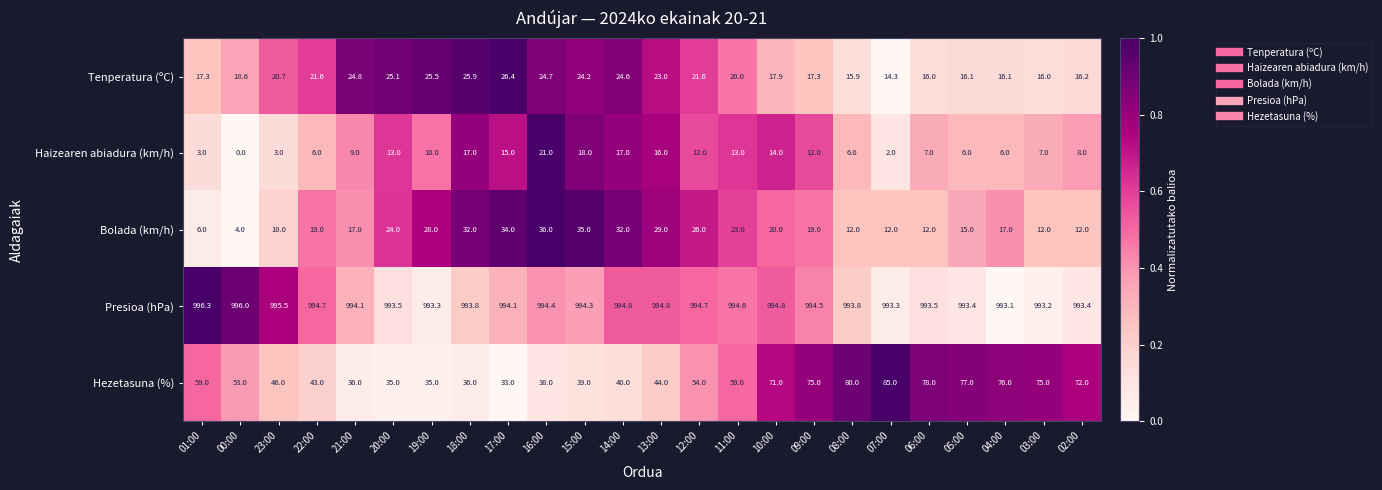

Which series has the widest spread of values?

Hezetasuna (%)